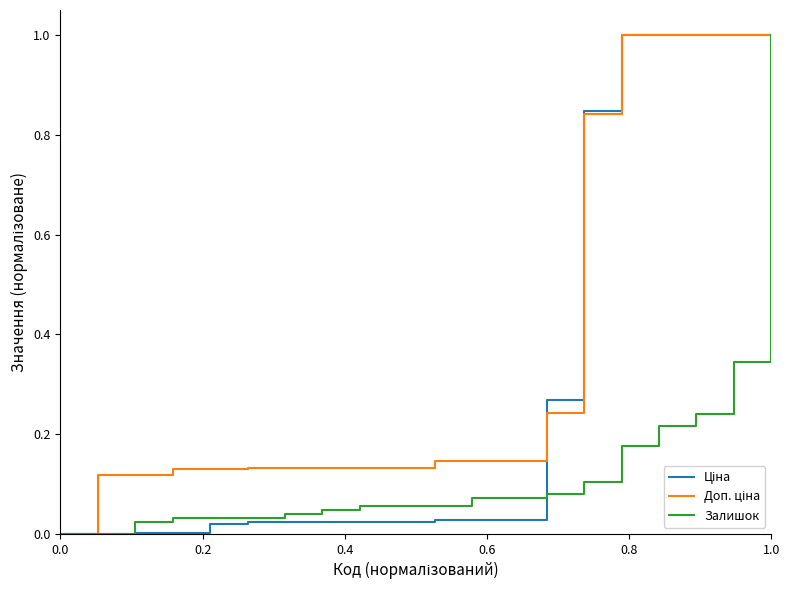

What is the maximum value shown in the chart?

1.0